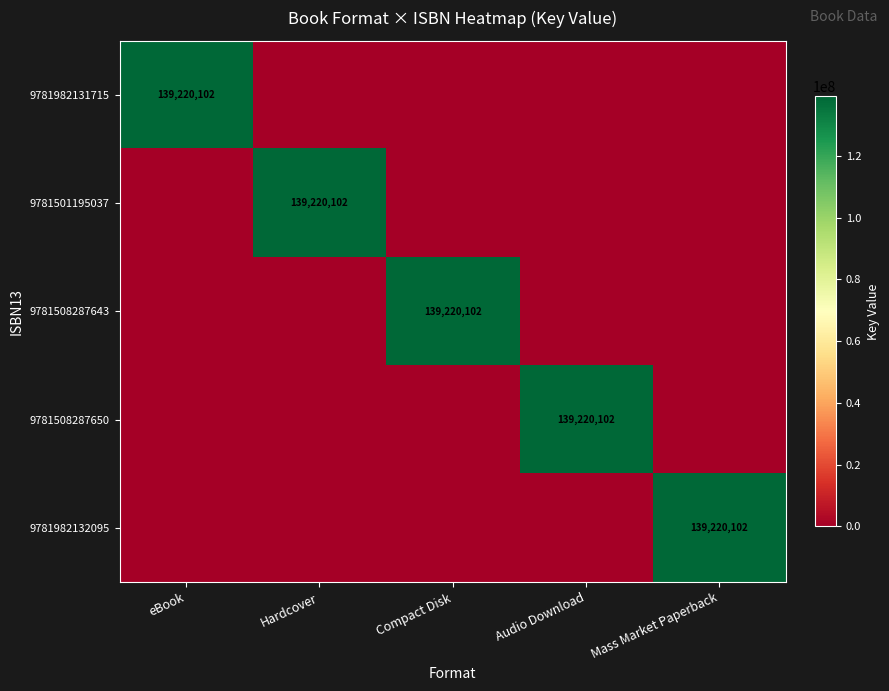

Is it true that 9781508287643 equals 139220102 at Compact Disk?

True